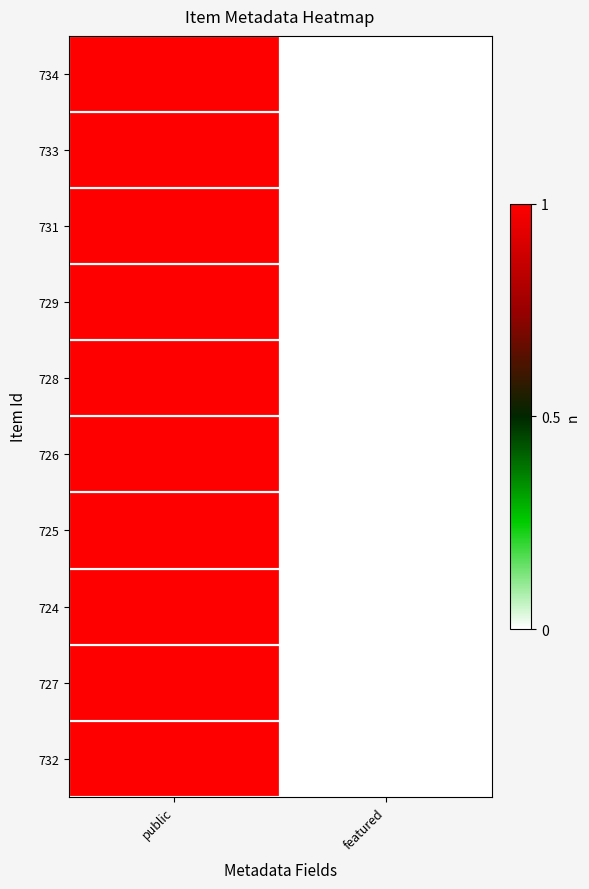

Rank the categories by 726 value from lowest to highest.

featured, public